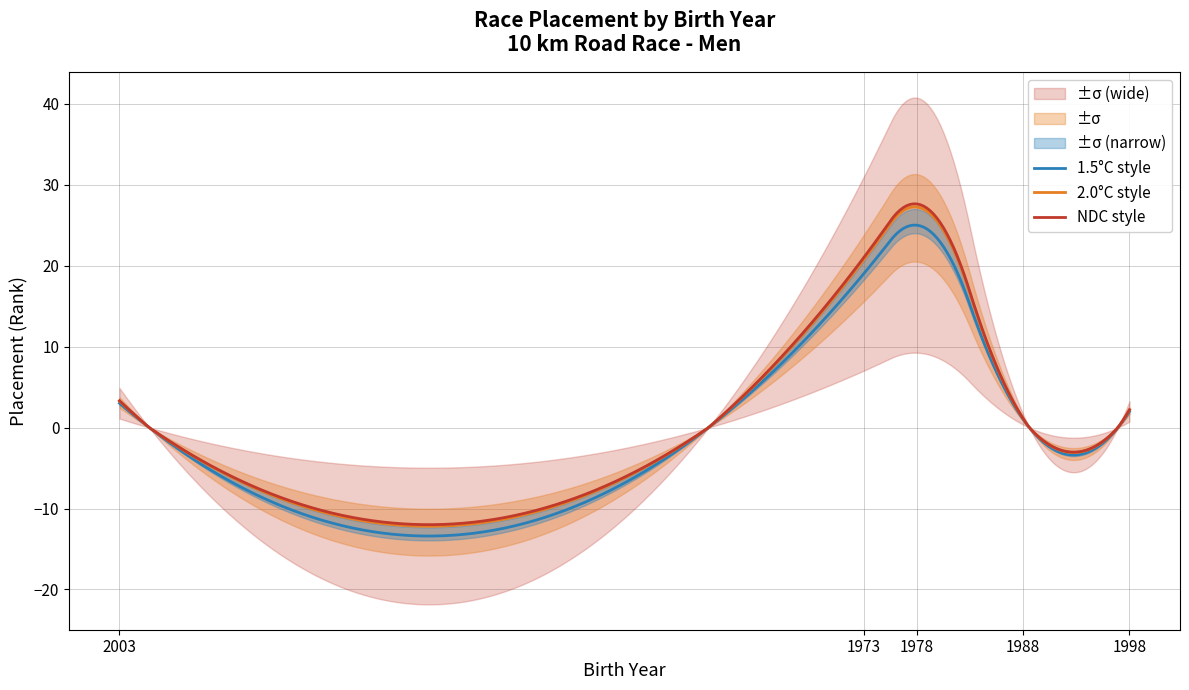

What is the average value?

10